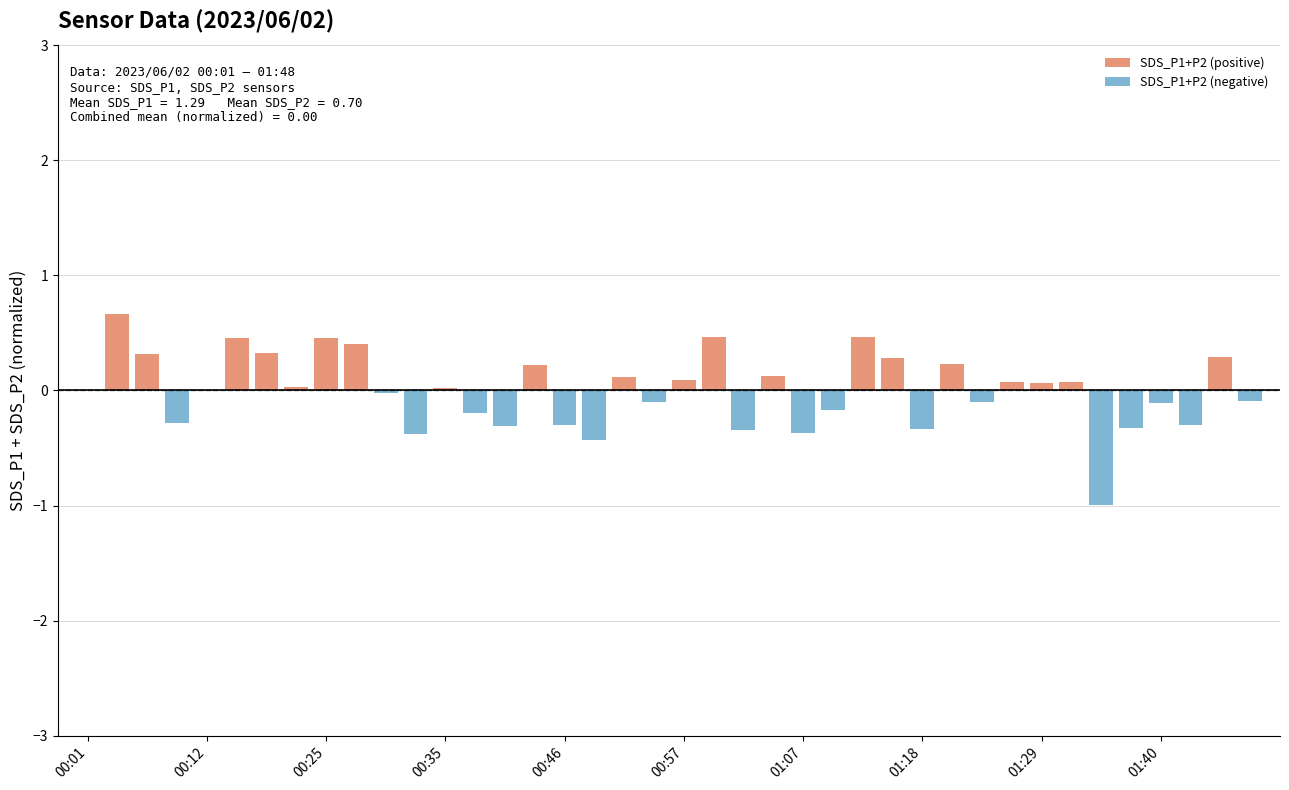

Reading left to right, what are all the values shown in this chart?

SDS_P1+P2 (positive): 0.0	0.7	0.3	0.0	0.0	0.5	0.3	0.0	0.5	0.4	0.0	0.0	0.0	0.0	0.0	0.2	0.0	0.0	0.1	0.0	0.1	0.5	0.0	0.1	0.0	0.0	0.5	0.3	0.0	0.2	0.0	0.1	0.1	0.1	0.0	0.0	0.0	0.0	0.3	0.0
SDS_P1+P2 (negative): 0.0	0.0	0.0	-0.3	-0.0	0.0	0.0	0.0	0.0	0.0	-0.0	-0.4	0.0	-0.2	-0.3	0.0	-0.3	-0.4	0.0	-0.1	0.0	0.0	-0.3	0.0	-0.4	-0.2	0.0	0.0	-0.3	0.0	-0.1	0.0	0.0	0.0	-1.0	-0.3	-0.1	-0.3	0.0	-0.1